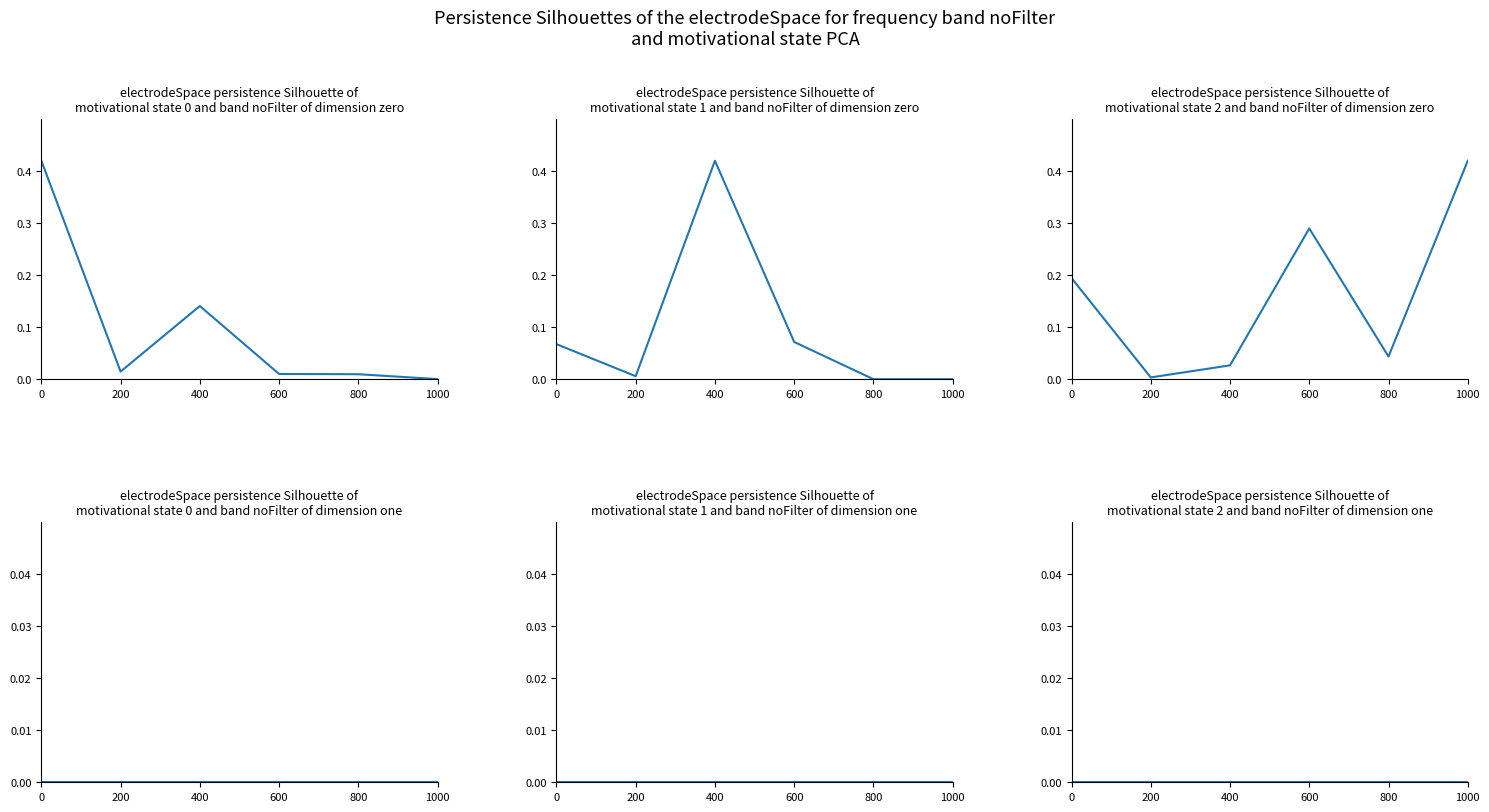

What are all the series names shown in the legend?

Total Harga (Fasilitas Kesehatan), Total Harga (Kendaraan Bermotor), Total Harga (Peralatan Elektronik), Total Harga (Fasilitas Kesehatan) (dim 1), Total Harga (Kendaraan Bermotor) (dim 1), Total Harga (Peralatan Elektronik) (dim 1)